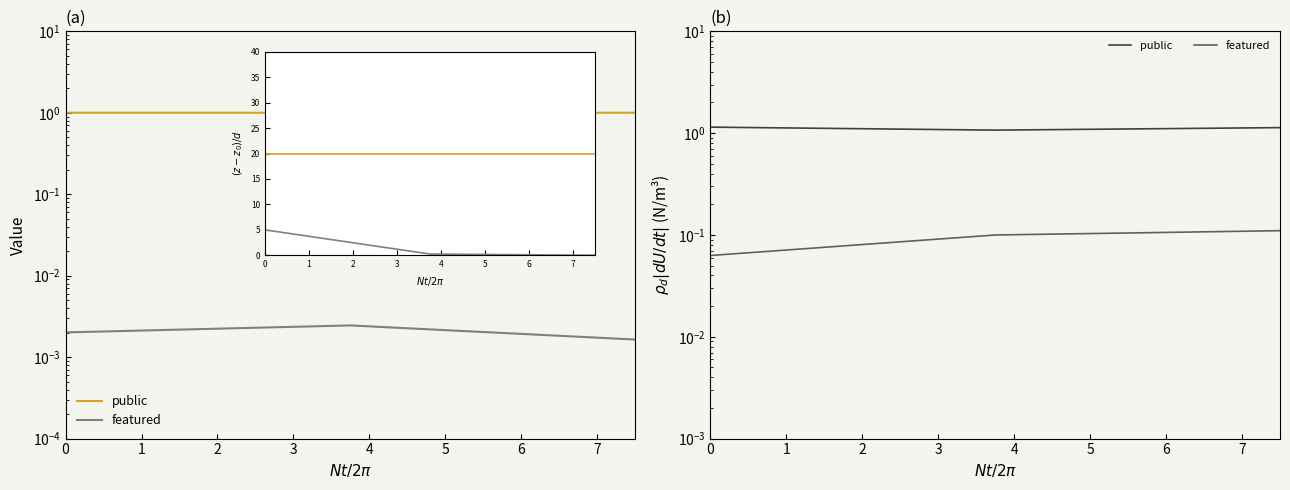

Does the chart have visible grid lines?

No